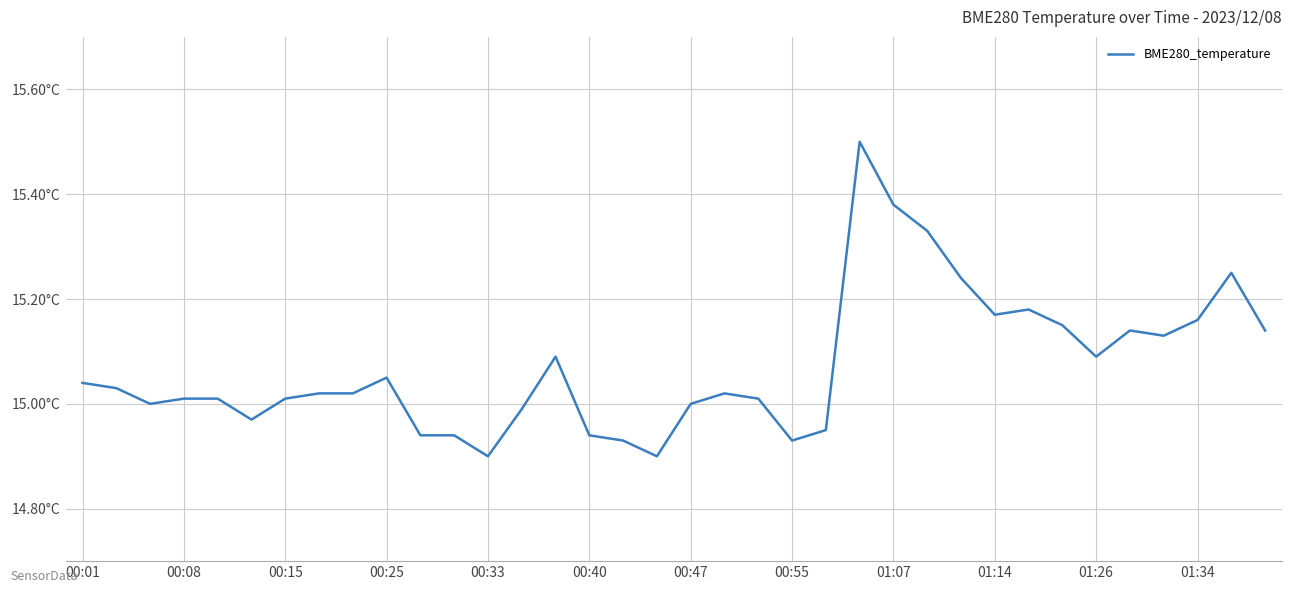

What is the maximum value shown in the chart?

15.5